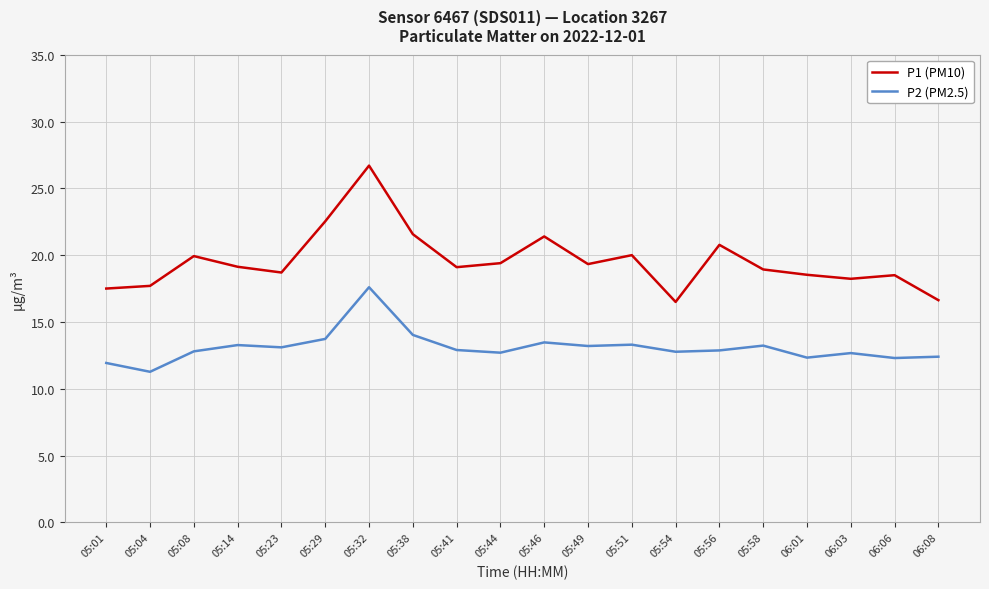

What is the greatest value displayed?

26.7